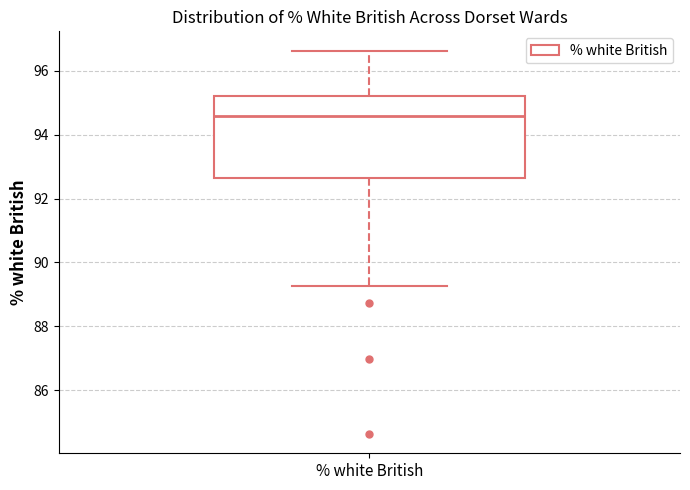

Read this box plot against the y-axis: the position of the median line, the range covered by the box, and the ends of both whiskers. The values are not printed on the chart, so give them approximately, as read against the axis.

median 94.6, box 92.6 to 95.2, whiskers 89.2 to 96.6